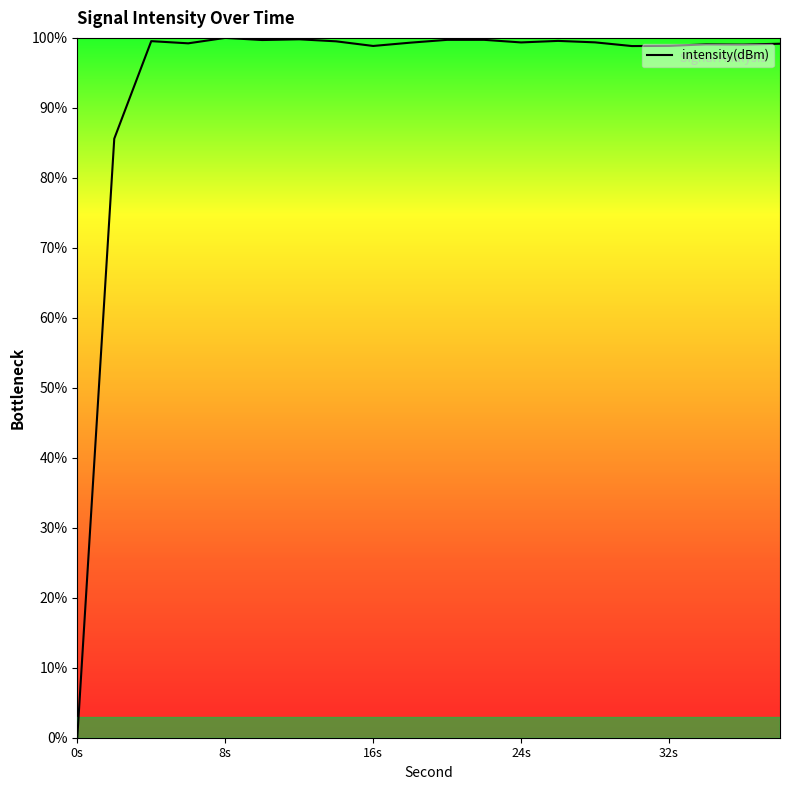

How many lines are shown in the chart?

1